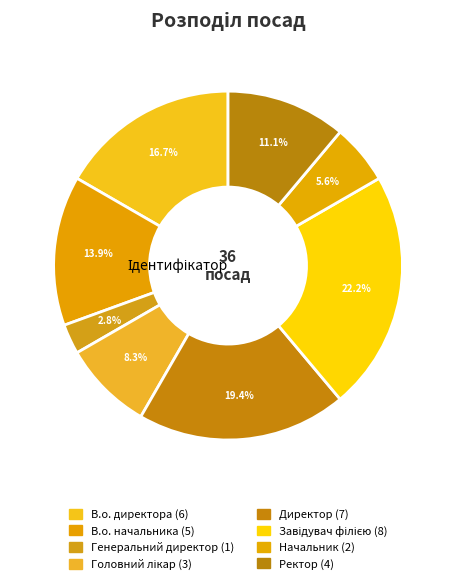

Does Директор account for over 50% of the chart?

No